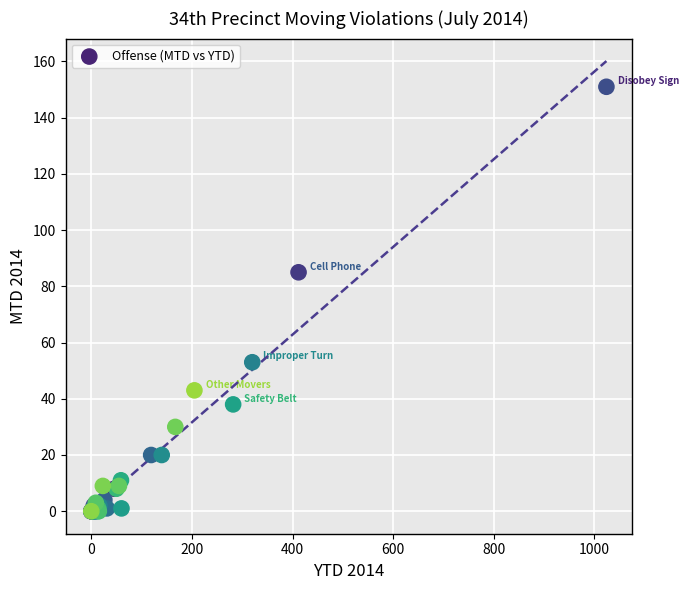

What Y value in the scatter plot is closest to 75?

85